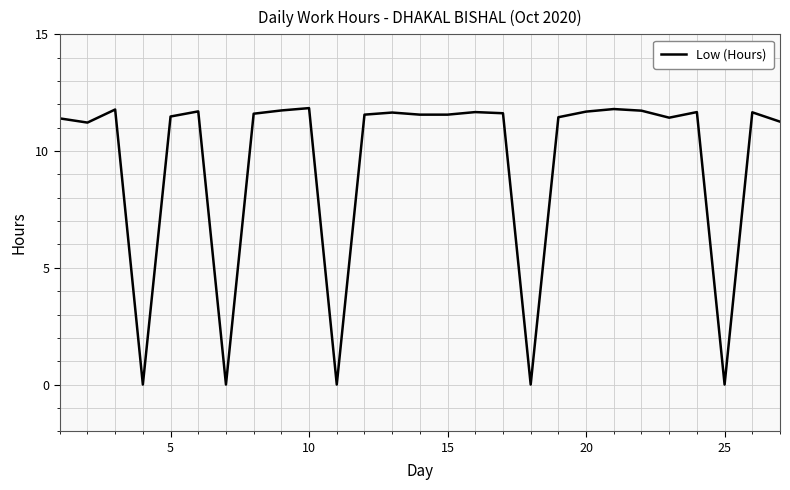

What is the greatest value displayed?

11.8